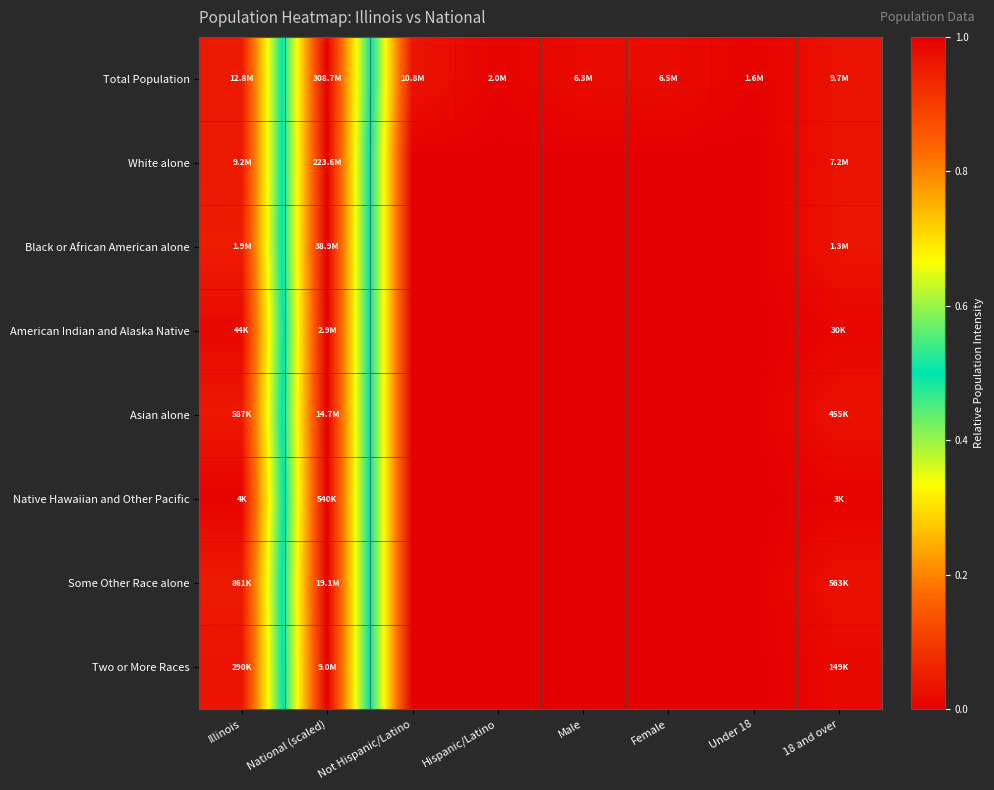

Which series changed the most between Not Hispanic/Latino and Hispanic/Latino?

Total Population